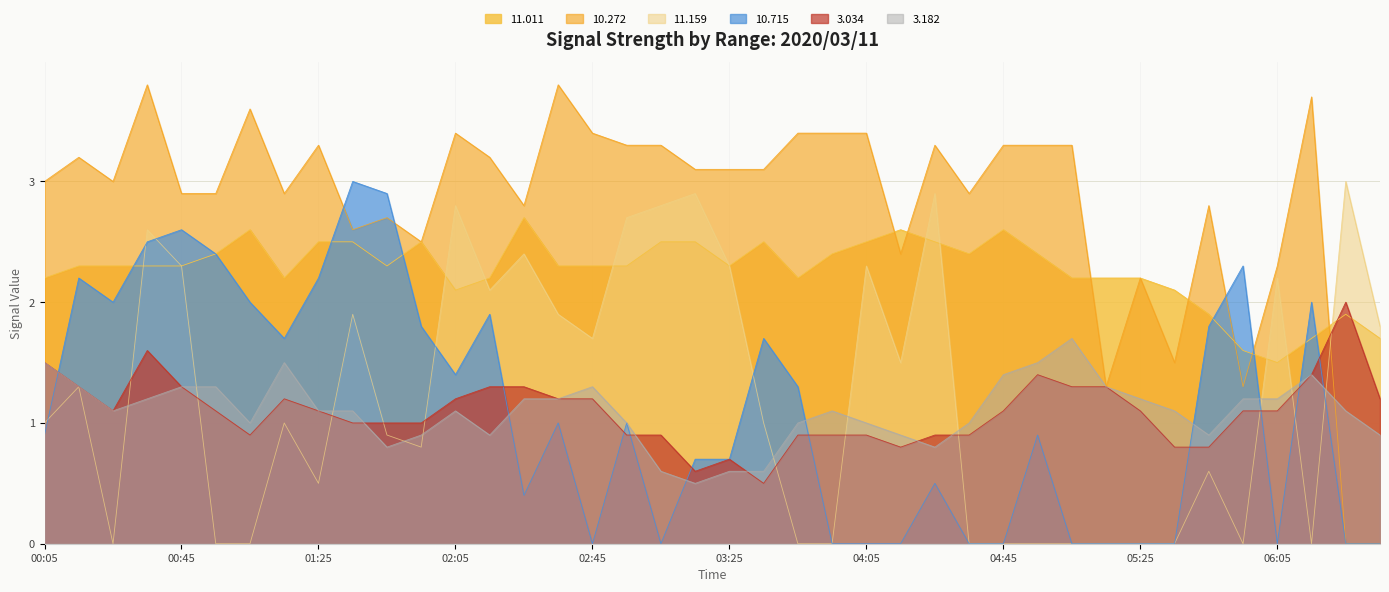

How many distinct data groups are displayed?

6